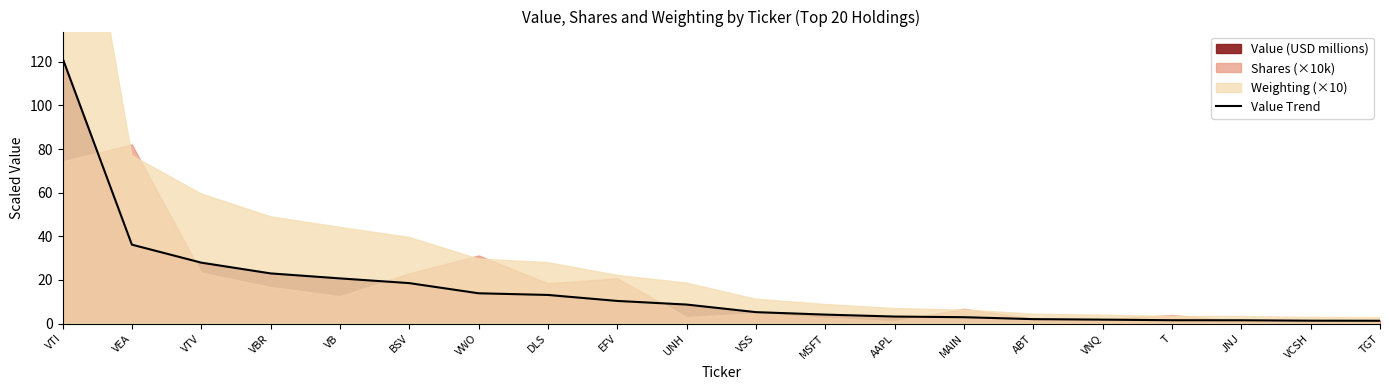

Which has a higher value, TGT or BSV?

BSV